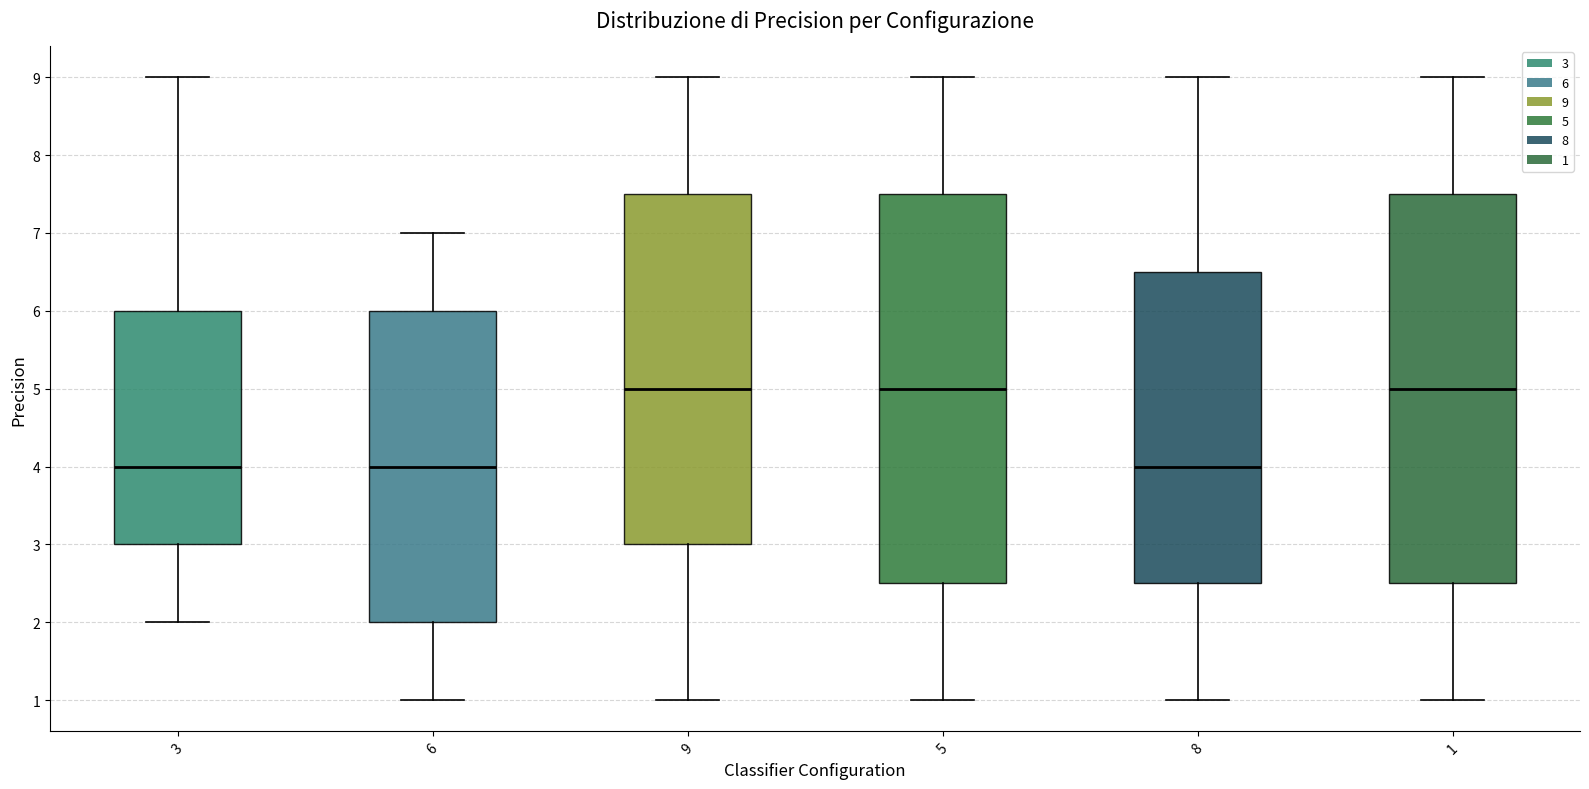

Where does the upper whisker of the box at x = 3 end on the y-axis? The values are not printed on the chart, so give them approximately, as read against the axis.

9.0